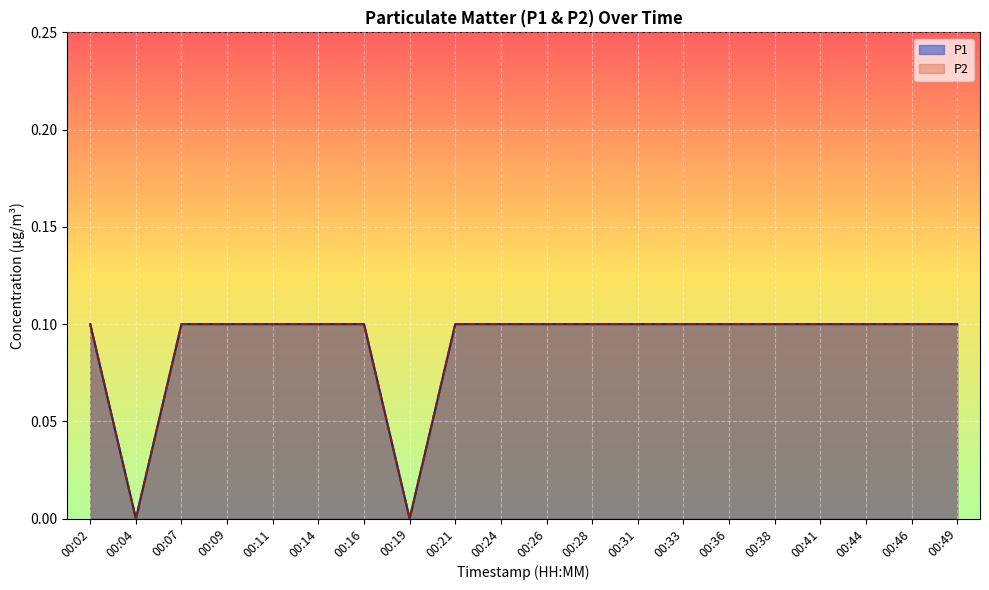

Between 00:04 and 00:38, which series saw the biggest shift?

P1